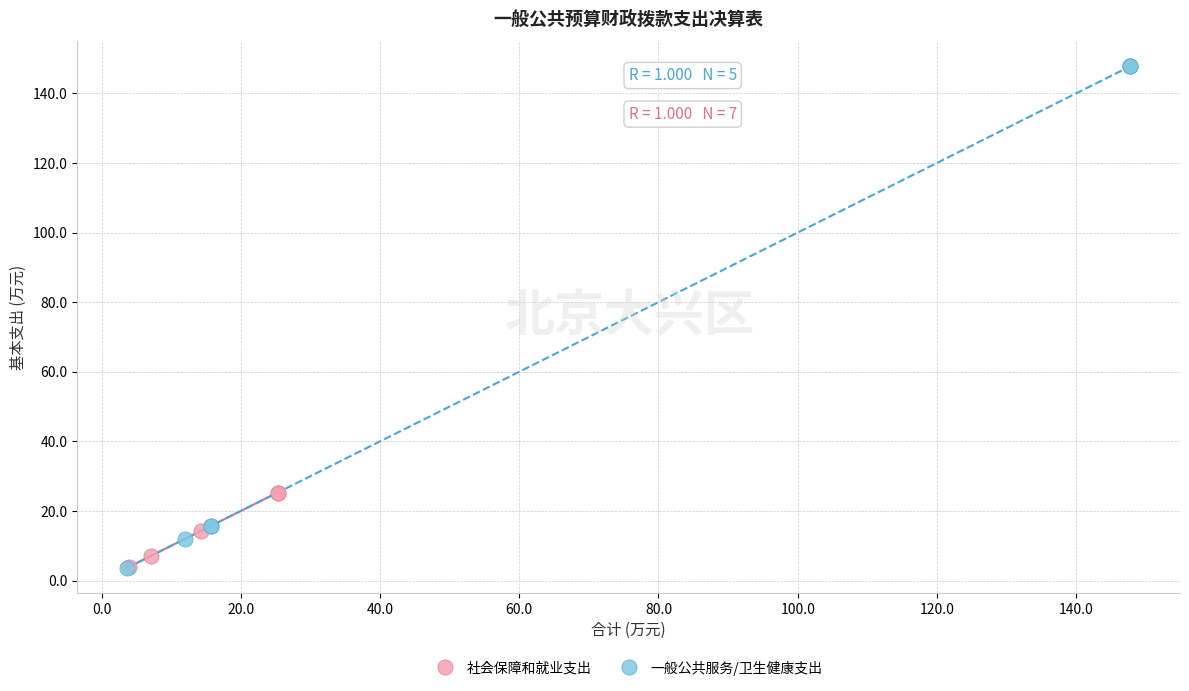

Which series contains the highest Y value?

一般公共服务/卫生健康支出